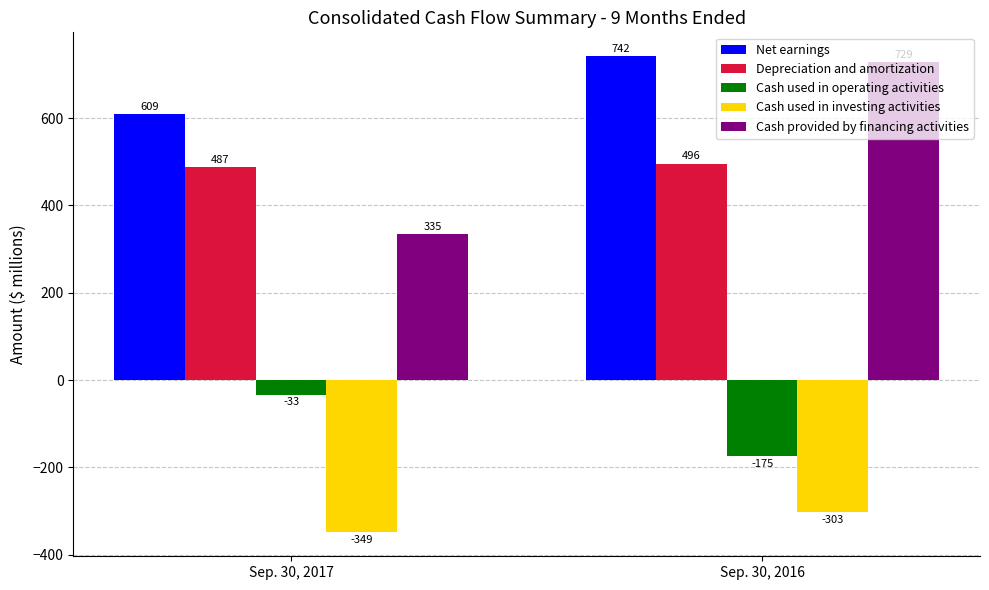

What is the value of the Cash used in investing activities bar at the 2nd from the left?

-303